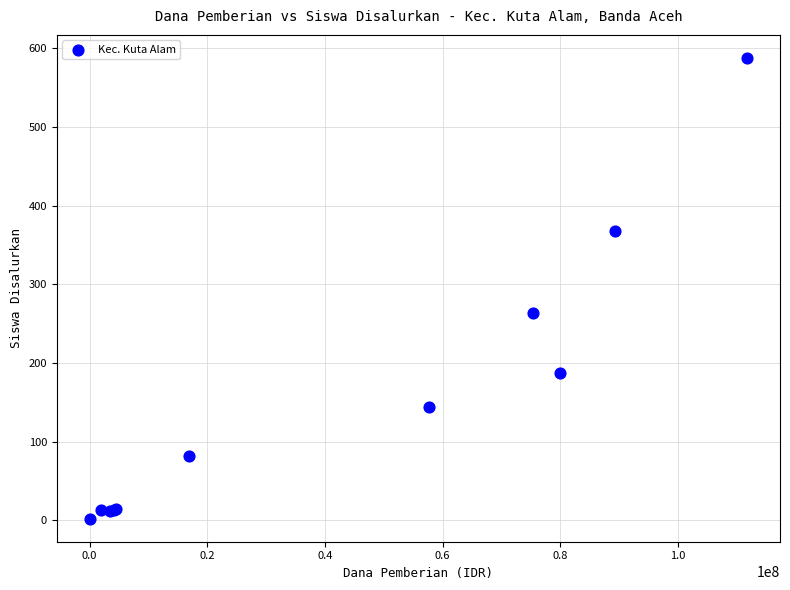

What Y value in the scatter plot is closest to 295?

263